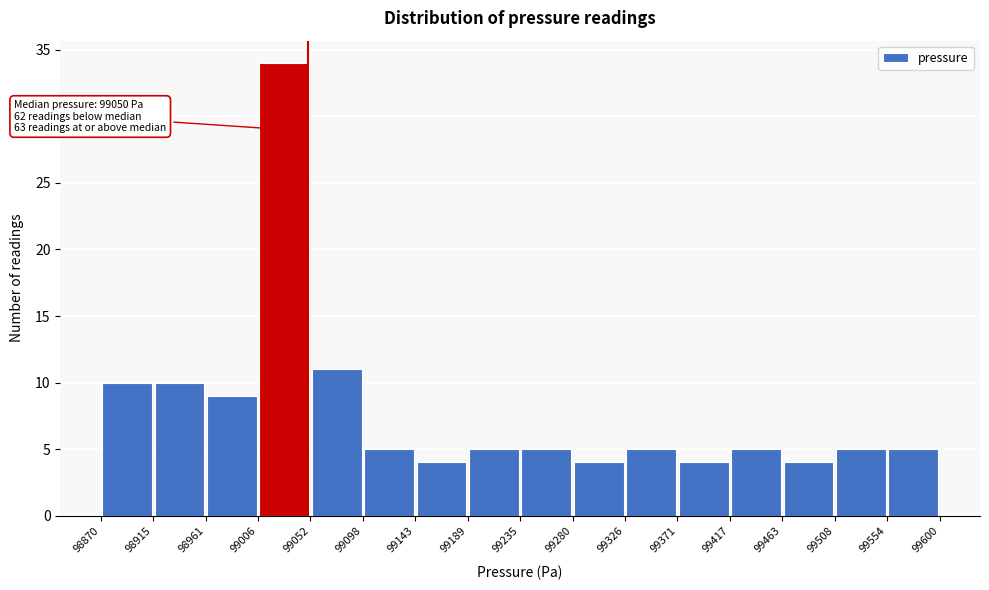

Over which range of the x-axis is the bar tallest?

99006 to 99052